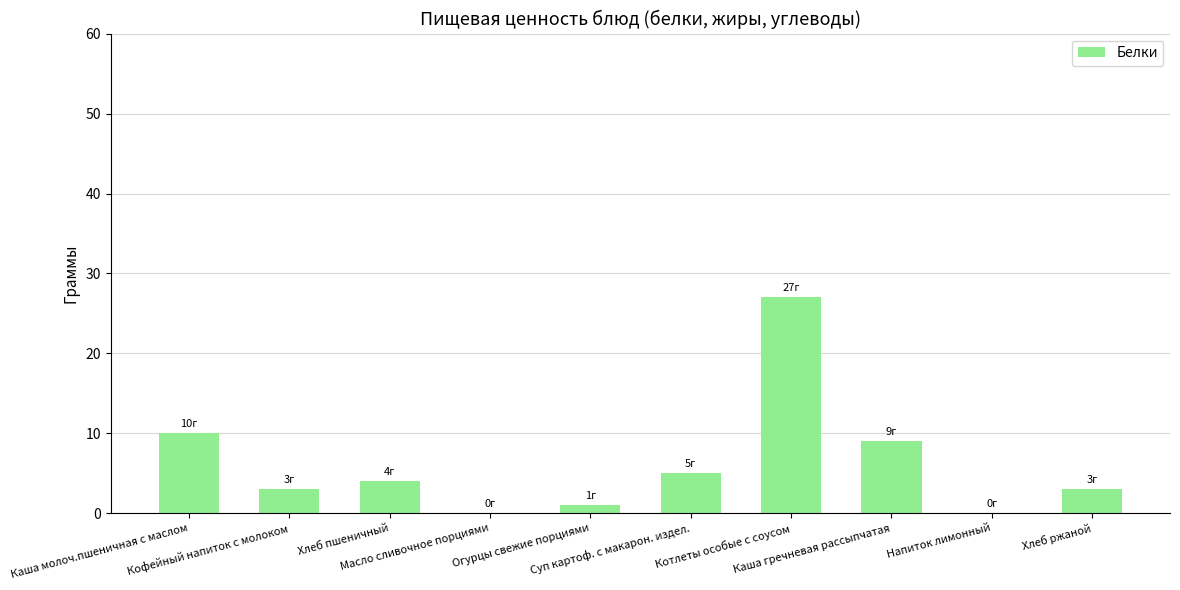

What is the maximum value shown in the chart?

27